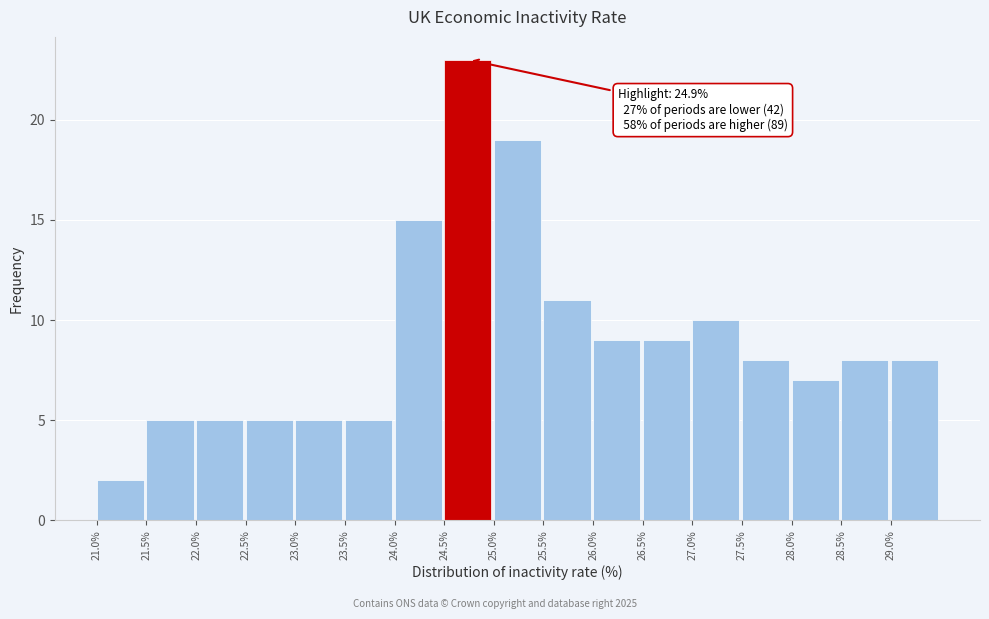

Which range on the x-axis has the tallest bar?

24.5 to 25.0